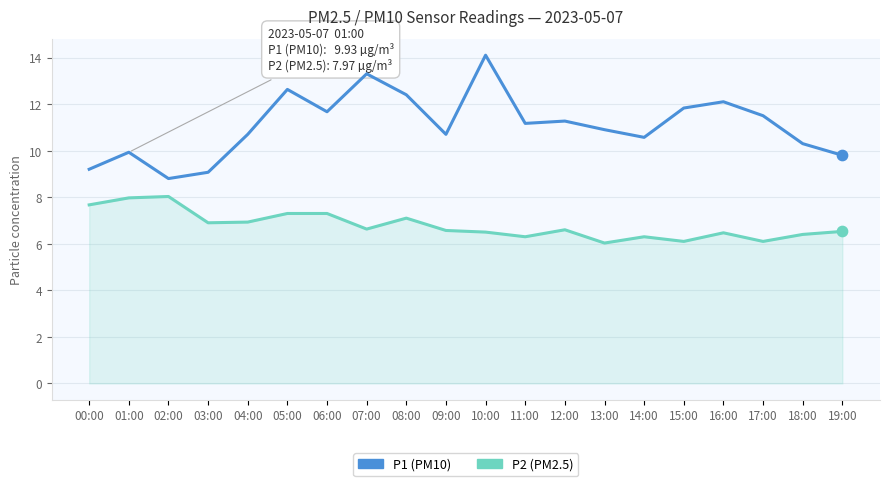

What is the spread (max minus min) of values at 16:00?

5.6